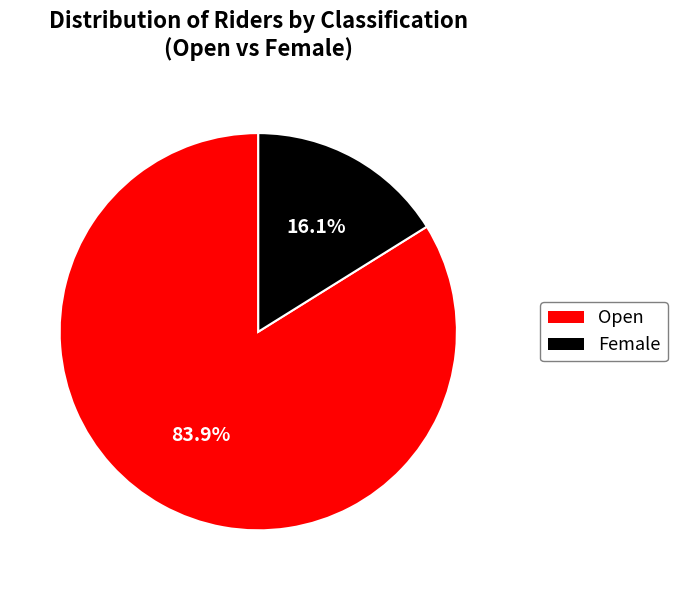

What is the smallest slice in the pie chart?

Female